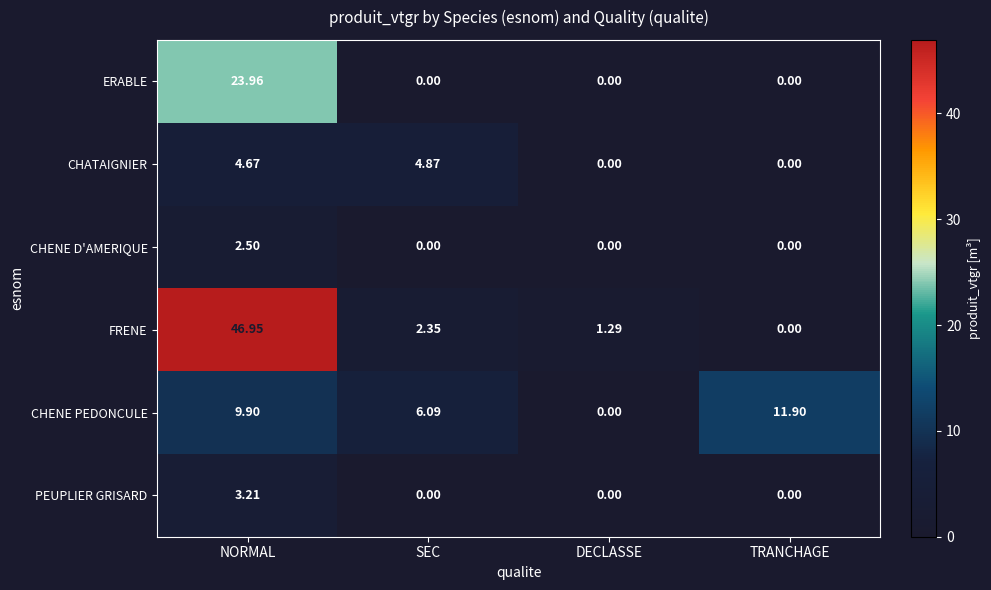

Is the value of FRENE at SEC greater than the value of CHATAIGNIER at NORMAL?

No